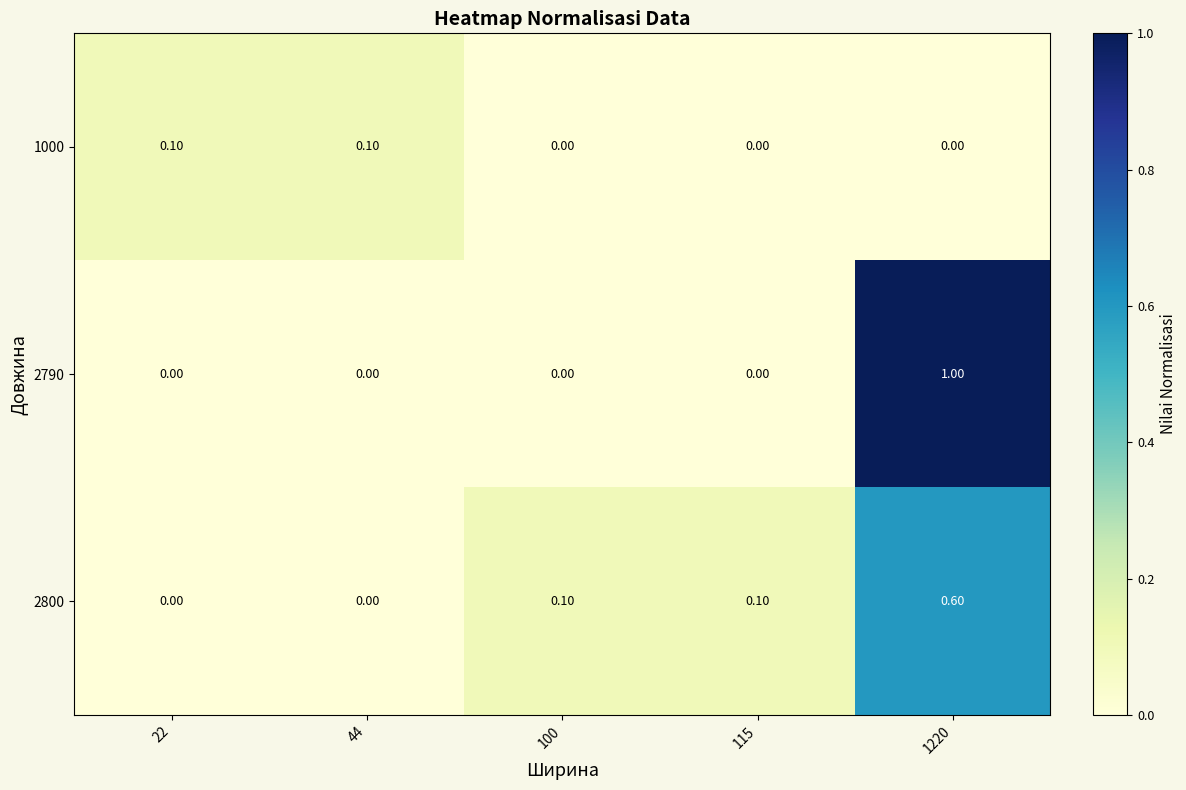

List the series in order of their overall mean, highest first.

2790, 2800, 1000